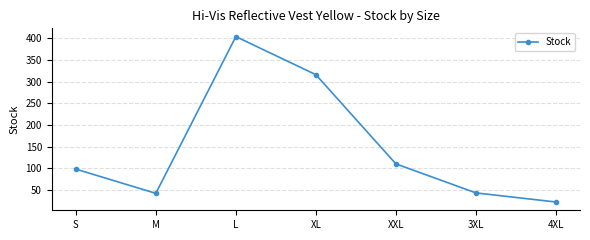

How many lines are shown in the chart?

1